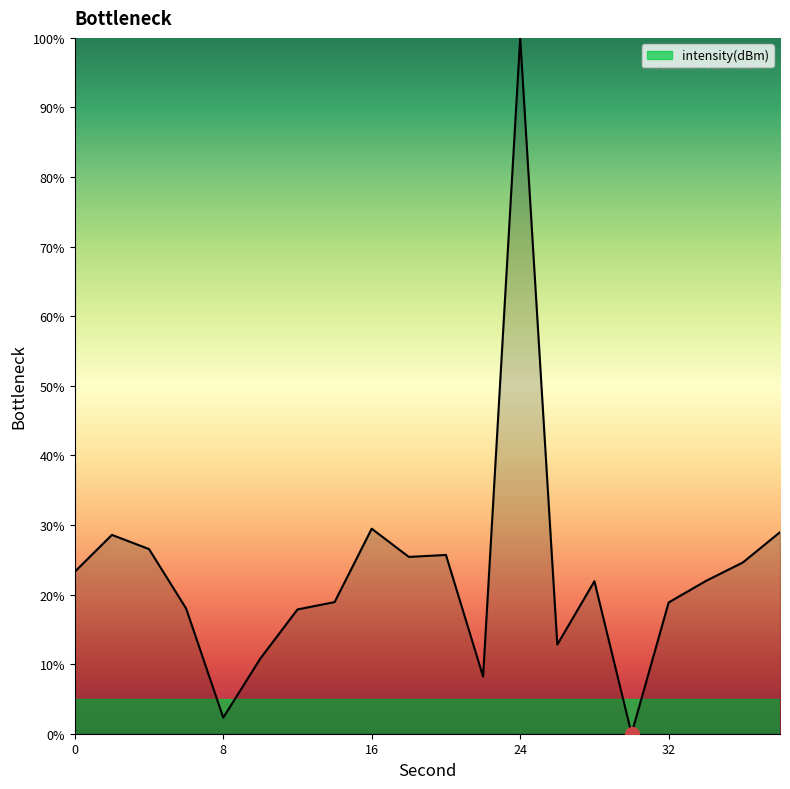

What is the difference between the maximum and minimum values?

100.0